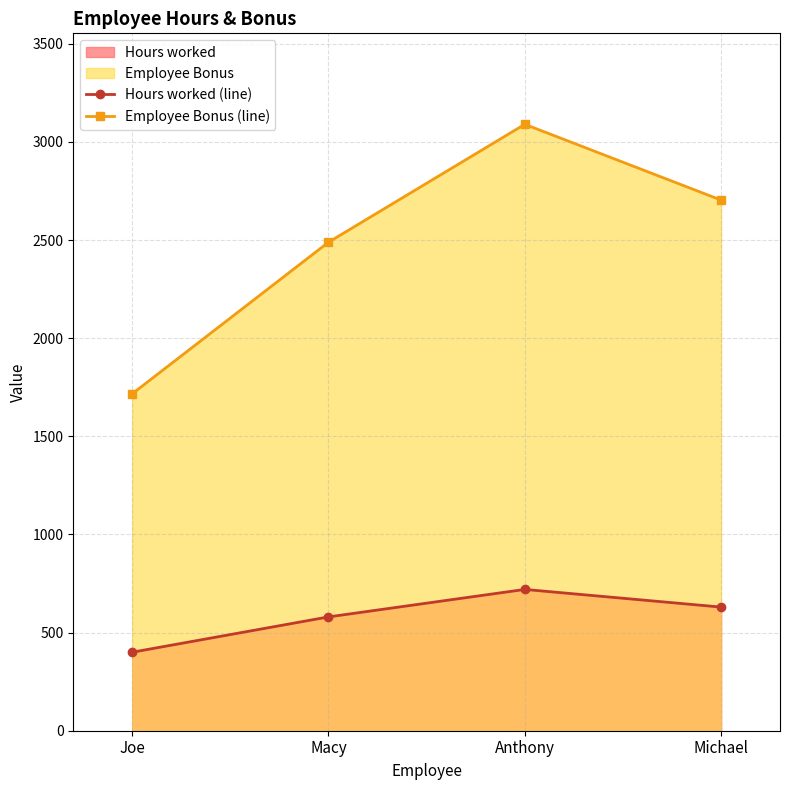

Which category has the highest value across all series?

Anthony